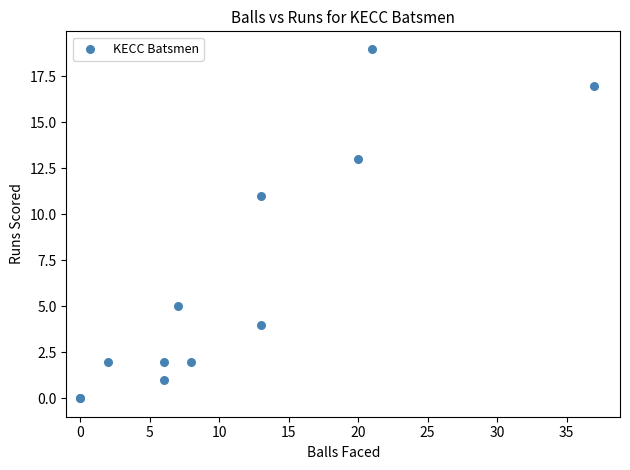

What Y value in the scatter plot is closest to 9?

11